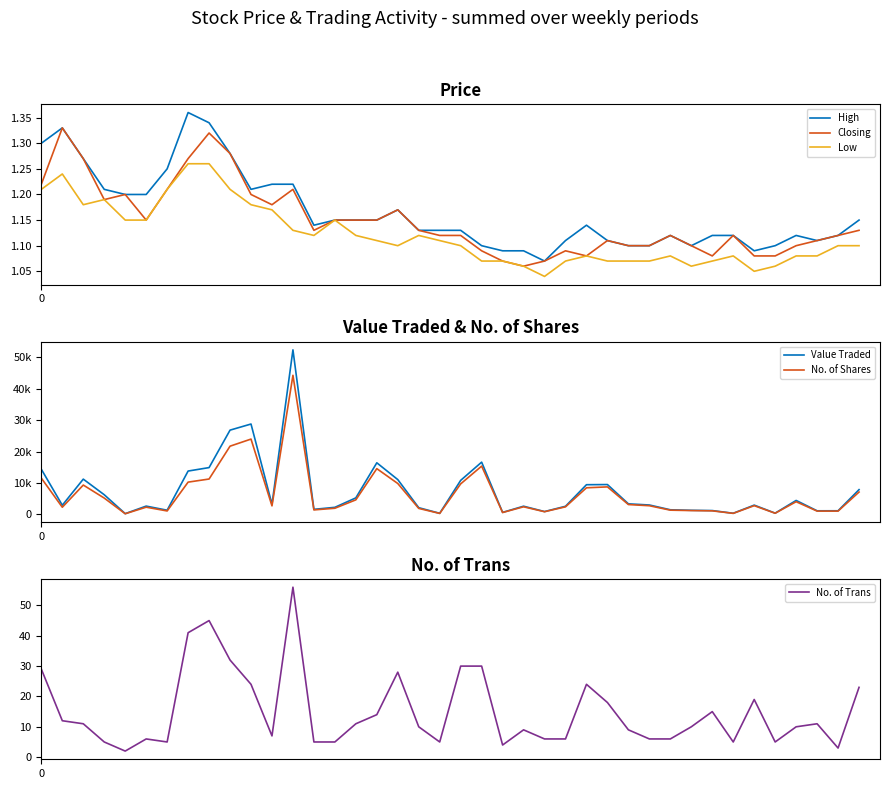

What is the sum of all High values?

46.6